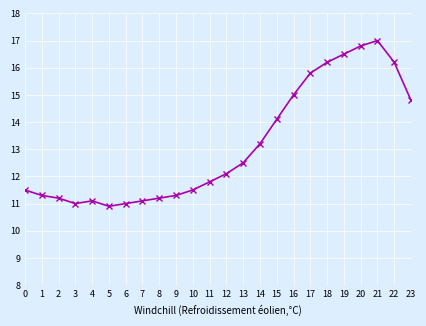

How many interior local valleys (lower than both neighbors) does the data have?

2